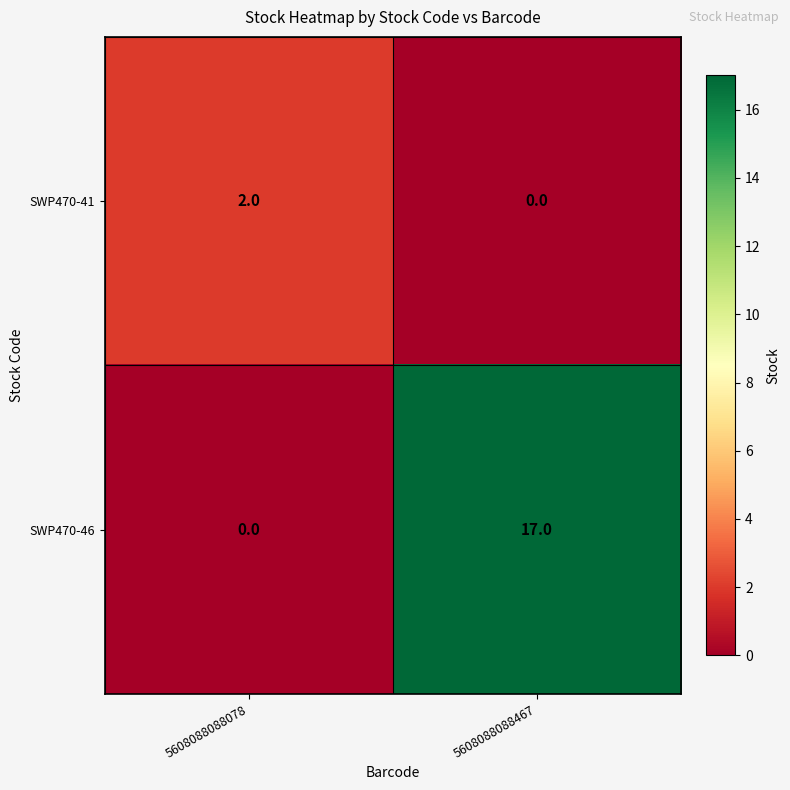

Rank the series at 5608088088467 from lowest to highest value.

SWP470-41, SWP470-46